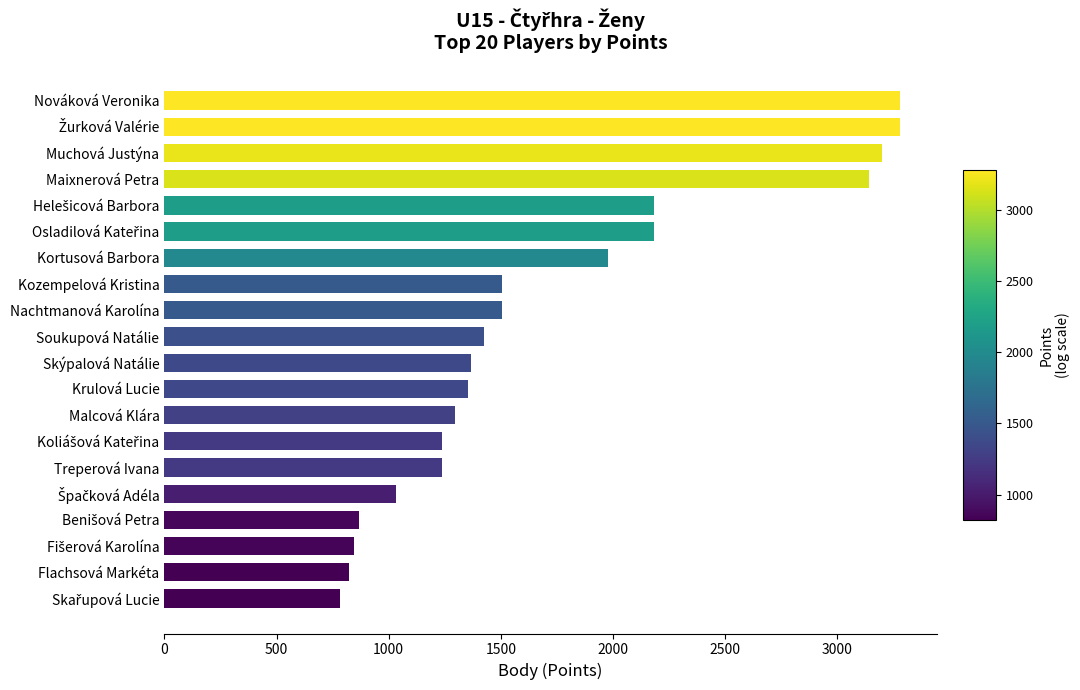

What is the change in value from Skýpalová Natálie to Malcová Klára?

-69